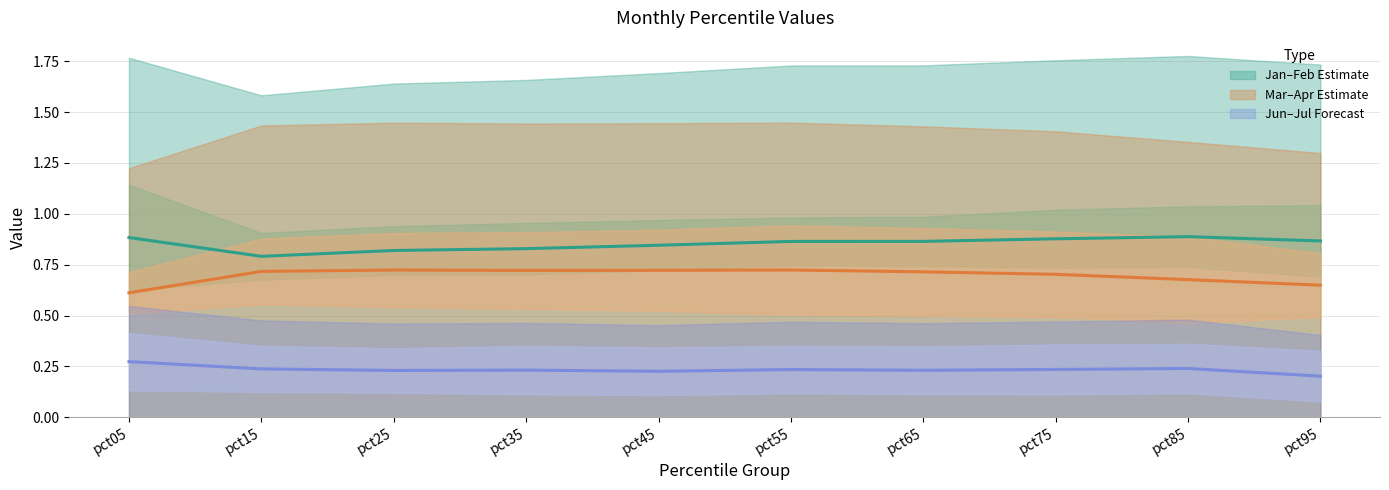

At which category does Mar–Apr Estimate (mid) reach its first local valley?

pct35